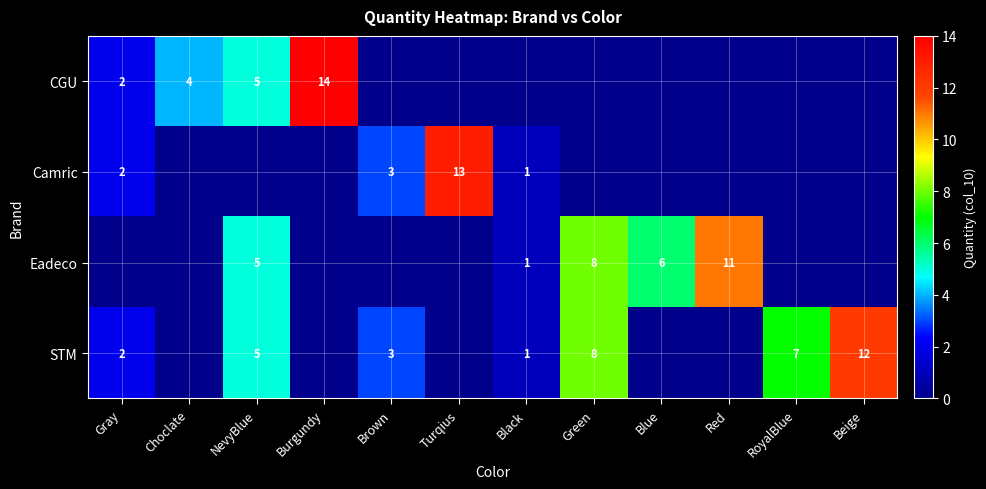

Is it true that CGU equals 5 at NevyBlue?

True